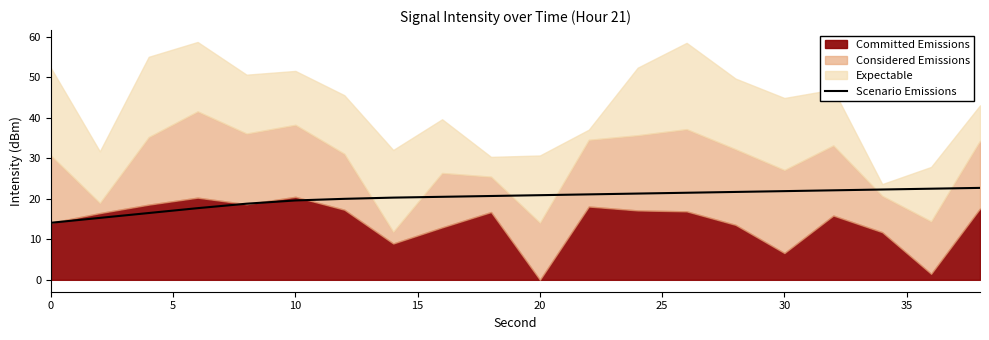

What is the lowest value of the Scenario Emissions series?

14.1